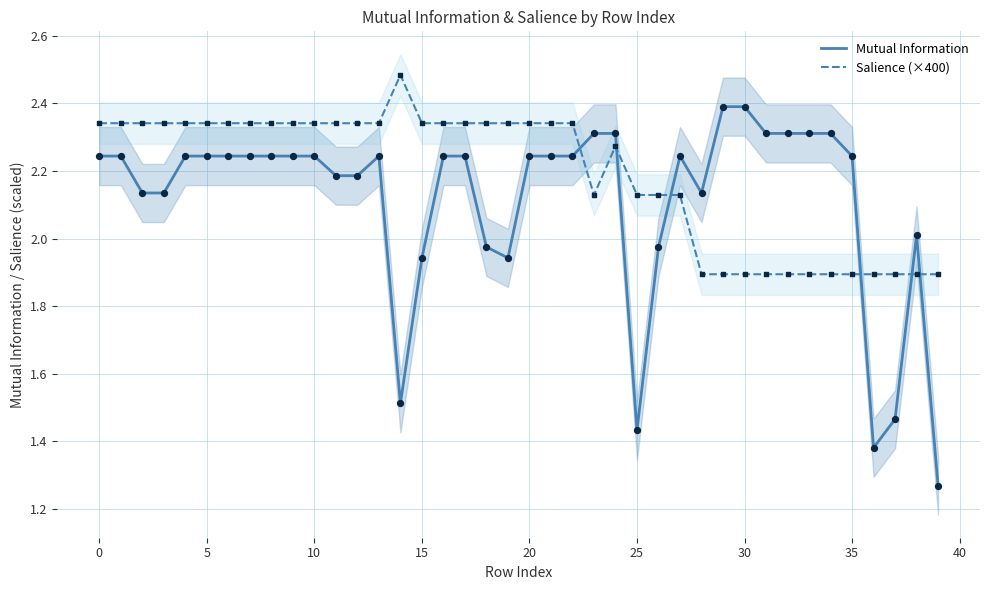

True or false: Salience (×400) and Mutual Information intersect in this chart.

True